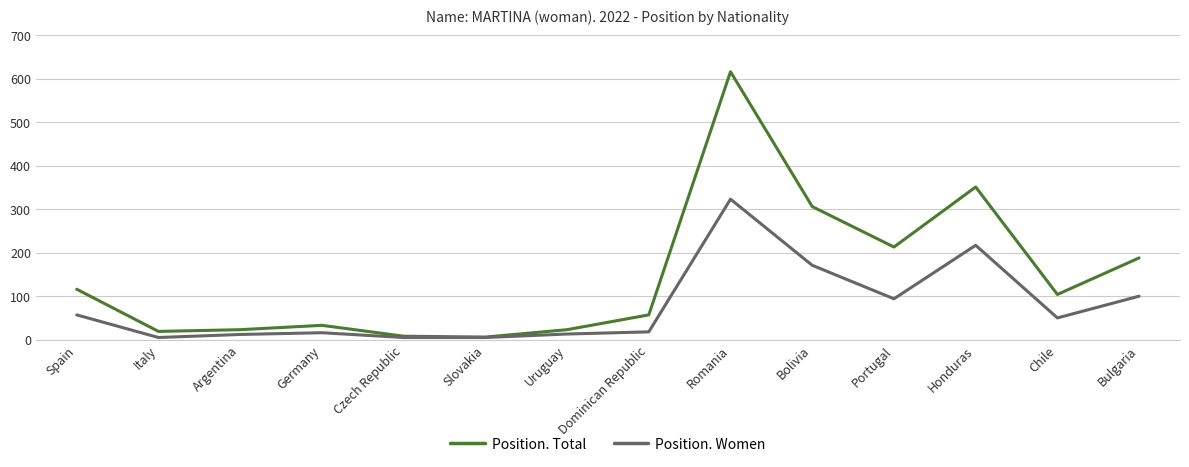

Which series has the widest spread of values?

Position. Total